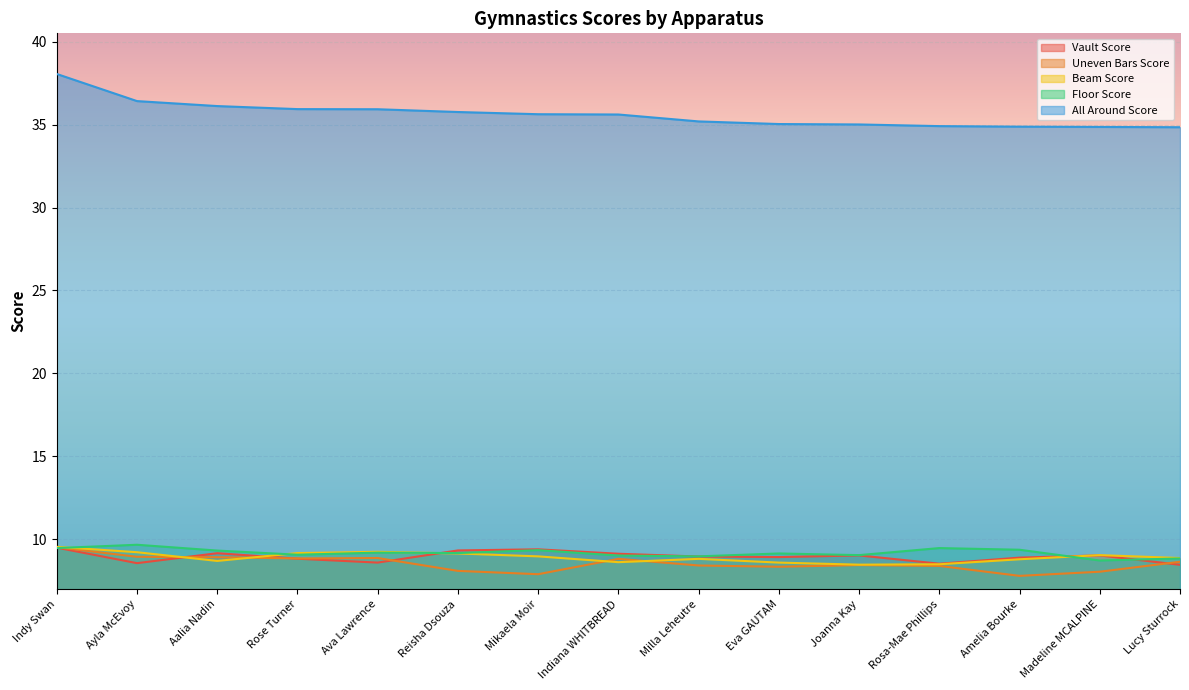

Reading left to right, what are all the values shown in this chart?

Vault Score: Indy Swan=9.5	Ayla McEvoy=8.6	Aalia Nadin=9.2	Rose Turner=8.8	Ava Lawrence=8.6	Reisha Dsouza=9.3	Mikaela Moir=9.4	Indiana WHITBREAD=9.1	Milla Leheutre=9.0	Eva GAUTAM=8.9	Joanna Kay=9.0	Rosa-Mae Phillips=8.5	Amelia Bourke=8.9	Madeline MCALPINE=9.0	Lucy Sturrock=8.5
Uneven Bars Score: Indy Swan=9.5	Ayla McEvoy=8.9	Aalia Nadin=8.9	Rose Turner=8.8	Ava Lawrence=8.9	Reisha Dsouza=8.1	Mikaela Moir=7.9	Indiana WHITBREAD=8.8	Milla Leheutre=8.4	Eva GAUTAM=8.3	Joanna Kay=8.4	Rosa-Mae Phillips=8.4	Amelia Bourke=7.8	Madeline MCALPINE=8.1	Lucy Sturrock=8.7
Beam Score: Indy Swan=9.6	Ayla McEvoy=9.2	Aalia Nadin=8.7	Rose Turner=9.2	Ava Lawrence=9.2	Reisha Dsouza=9.2	Mikaela Moir=9.0	Indiana WHITBREAD=8.6	Milla Leheutre=8.8	Eva GAUTAM=8.6	Joanna Kay=8.5	Rosa-Mae Phillips=8.5	Amelia Bourke=8.8	Madeline MCALPINE=9.1	Lucy Sturrock=8.9
Floor Score: Indy Swan=9.5	Ayla McEvoy=9.7	Aalia Nadin=9.3	Rose Turner=9.1	Ava Lawrence=9.2	Reisha Dsouza=9.2	Mikaela Moir=9.3	Indiana WHITBREAD=9.0	Milla Leheutre=9.0	Eva GAUTAM=9.2	Joanna Kay=9.1	Rosa-Mae Phillips=9.5	Amelia Bourke=9.4	Madeline MCALPINE=8.7	Lucy Sturrock=8.8
All Around Score: Indy Swan=38.0	Ayla McEvoy=36.4	Aalia Nadin=36.1	Rose Turner=35.9	Ava Lawrence=35.9	Reisha Dsouza=35.8	Mikaela Moir=35.6	Indiana WHITBREAD=35.6	Milla Leheutre=35.2	Eva GAUTAM=35.0	Joanna Kay=35.0	Rosa-Mae Phillips=34.9	Amelia Bourke=34.9	Madeline MCALPINE=34.9	Lucy Sturrock=34.8